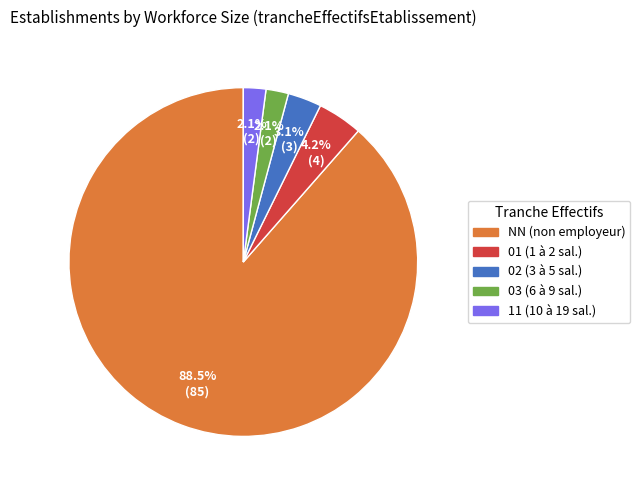

How many slices are in this pie chart?

5